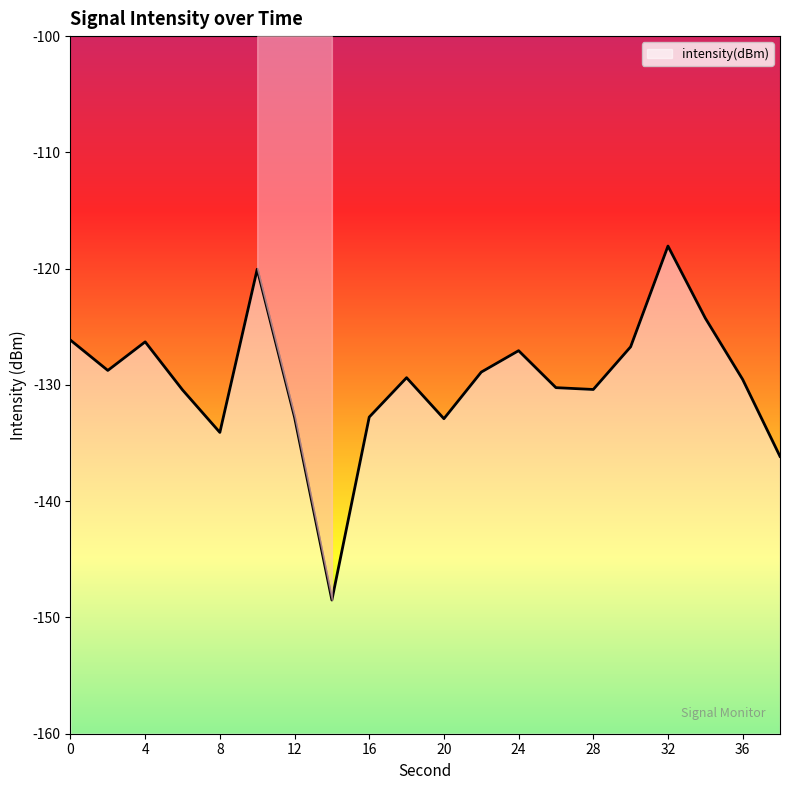

Count the number of data series in this chart.

1